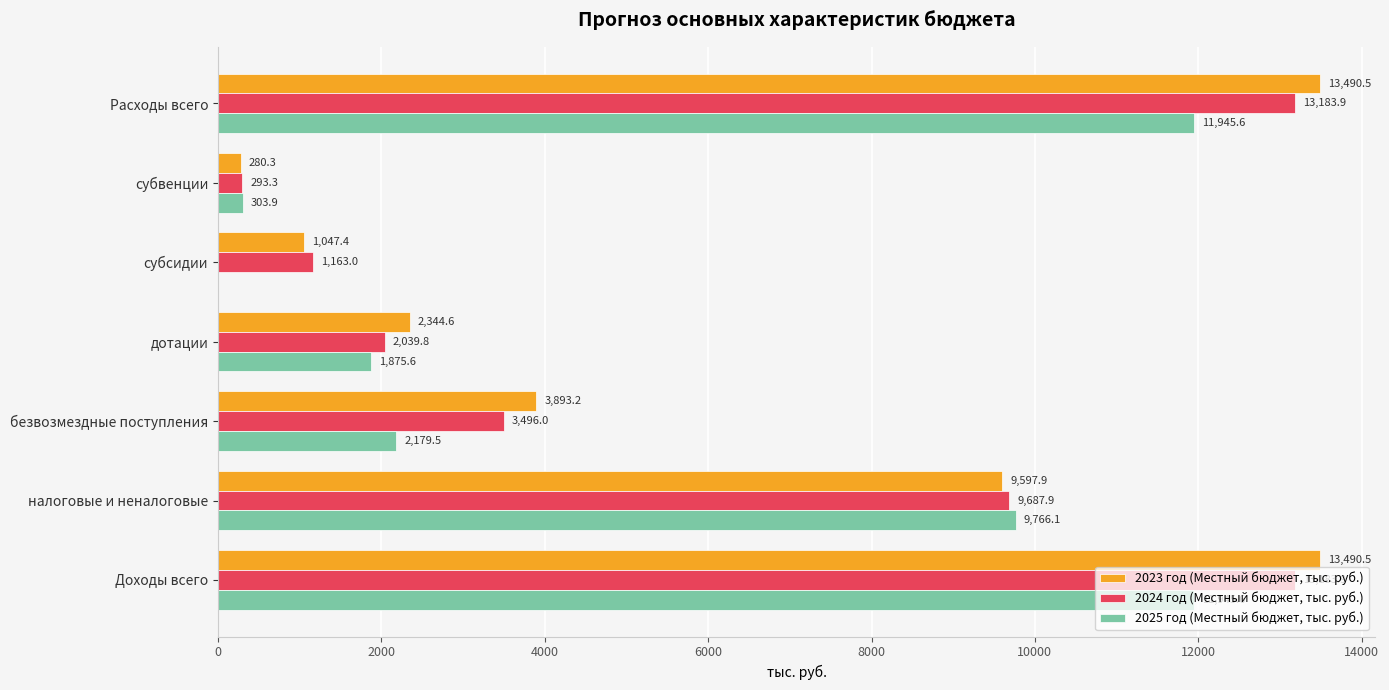

The value of 2023 год (Местный бюджет, тыс. руб.) at налоговые и неналоговые is 12712.4. True or false?

False